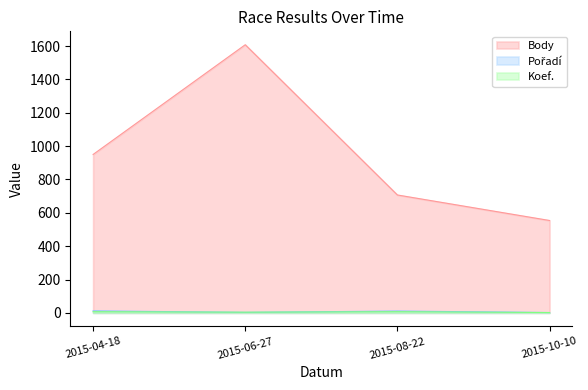

Between 2015-04-18 and 2015-06-27, which series saw the biggest shift?

Body